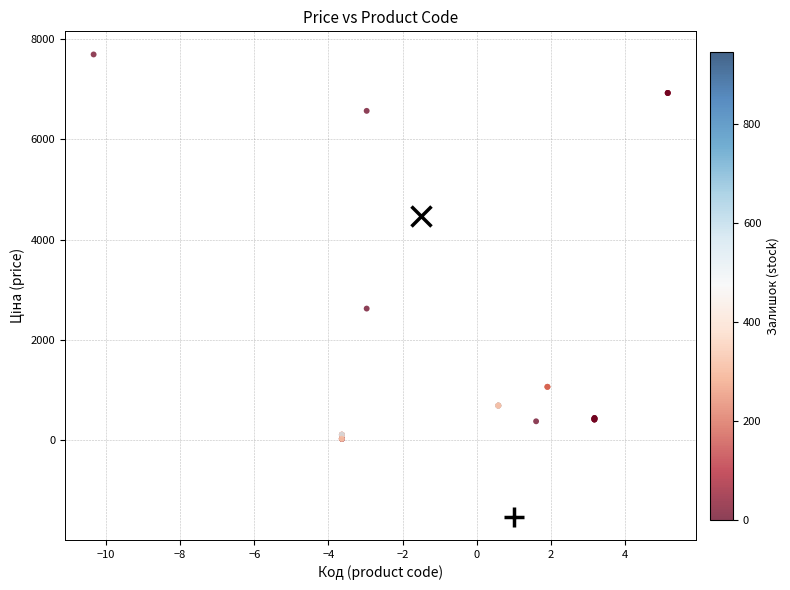

What Y value in the scatter plot is closest to 3862?

2627.5